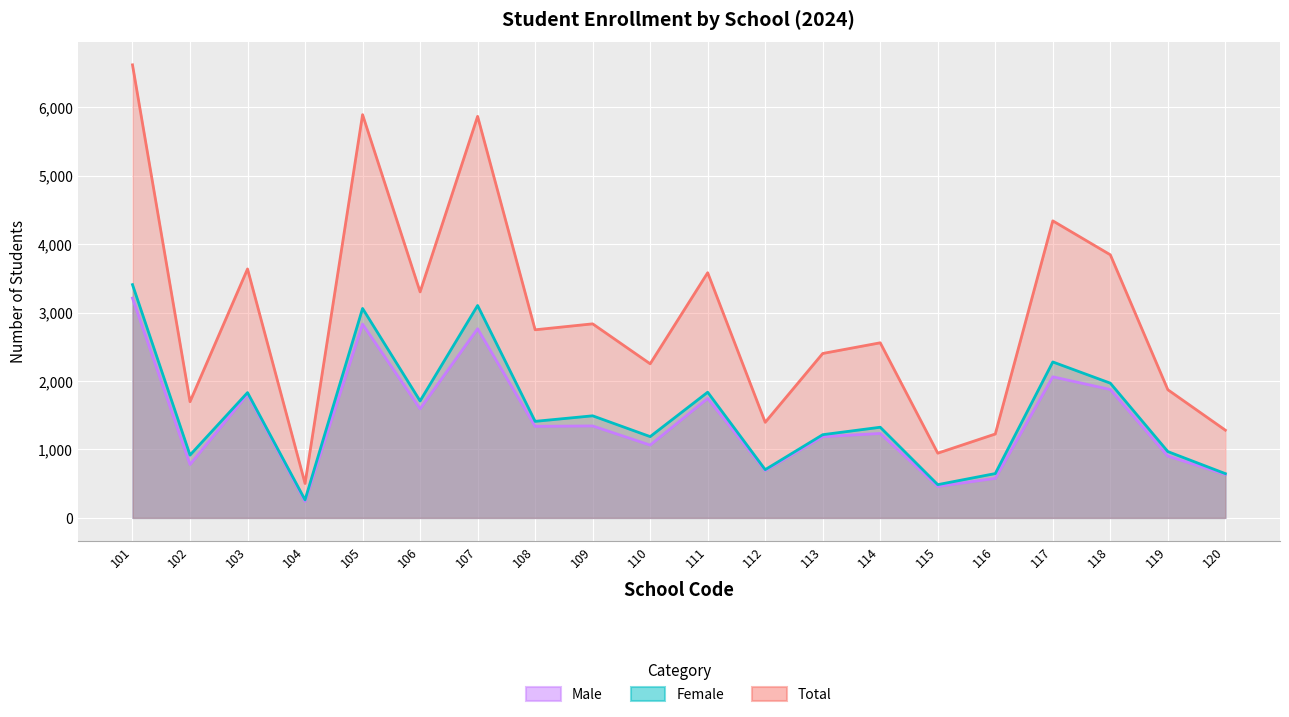

Rank the series by their maximum value, from highest to lowest.

Total, Female, Male